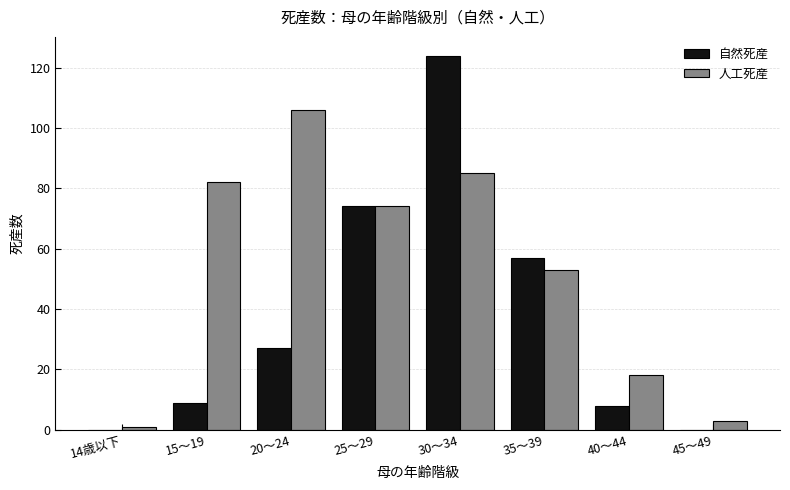

Reading right to left, extract all data points from this chart.

自然死産: 45～49=0	40～44=8	35～39=57	30～34=124	25～29=74	20～24=27	15～19=9	14歳以下=0
人工死産: 45～49=3	40～44=18	35～39=53	30～34=85	25～29=74	20～24=106	15～19=82	14歳以下=1